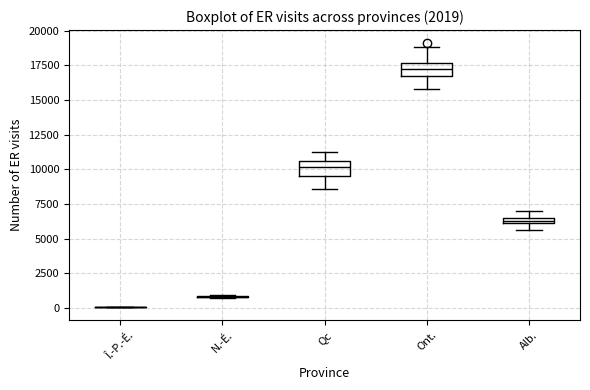

Where is the lower edge of the box for Qc on the y-axis? The values are not printed on the chart, so give them approximately, as read against the axis.

9500